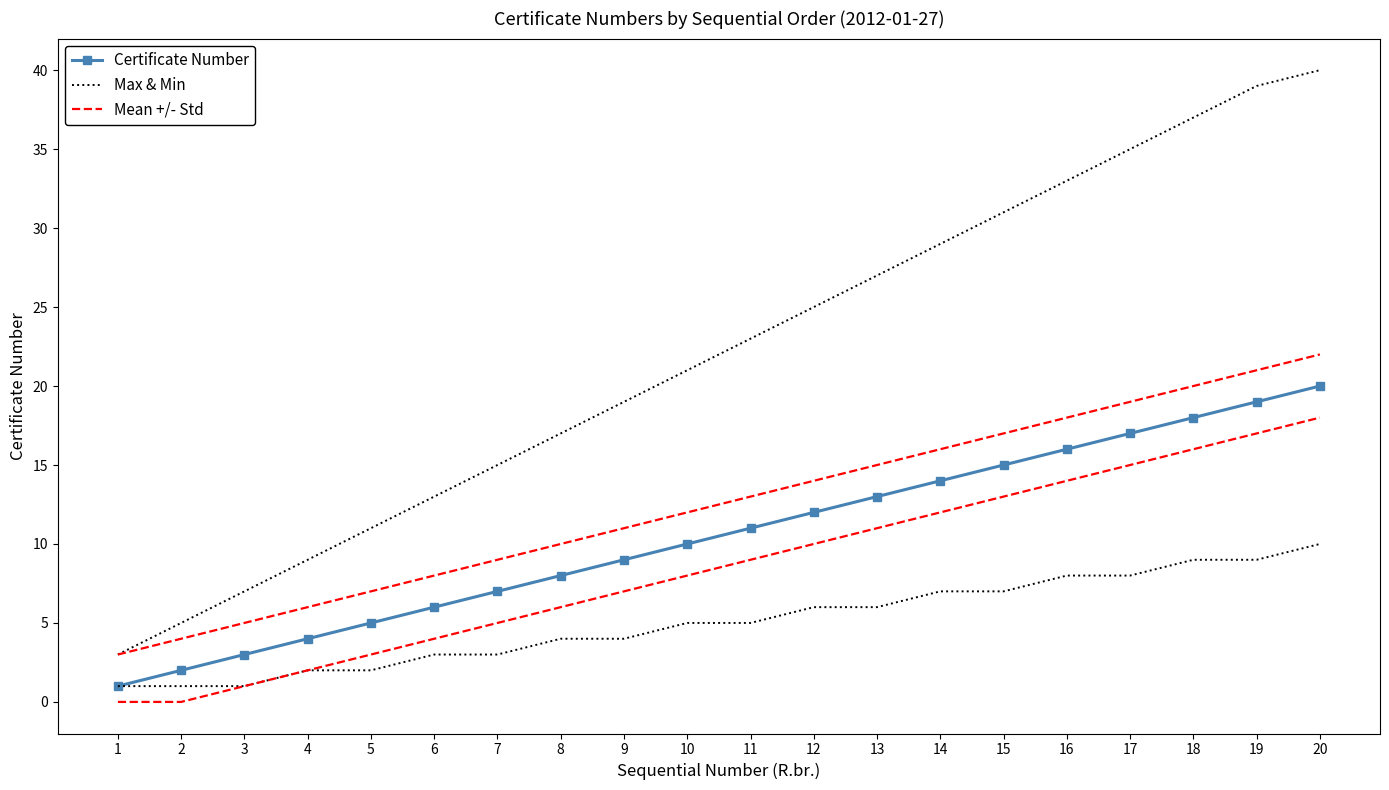

At which category does the chart reach its minimum across all series?

1